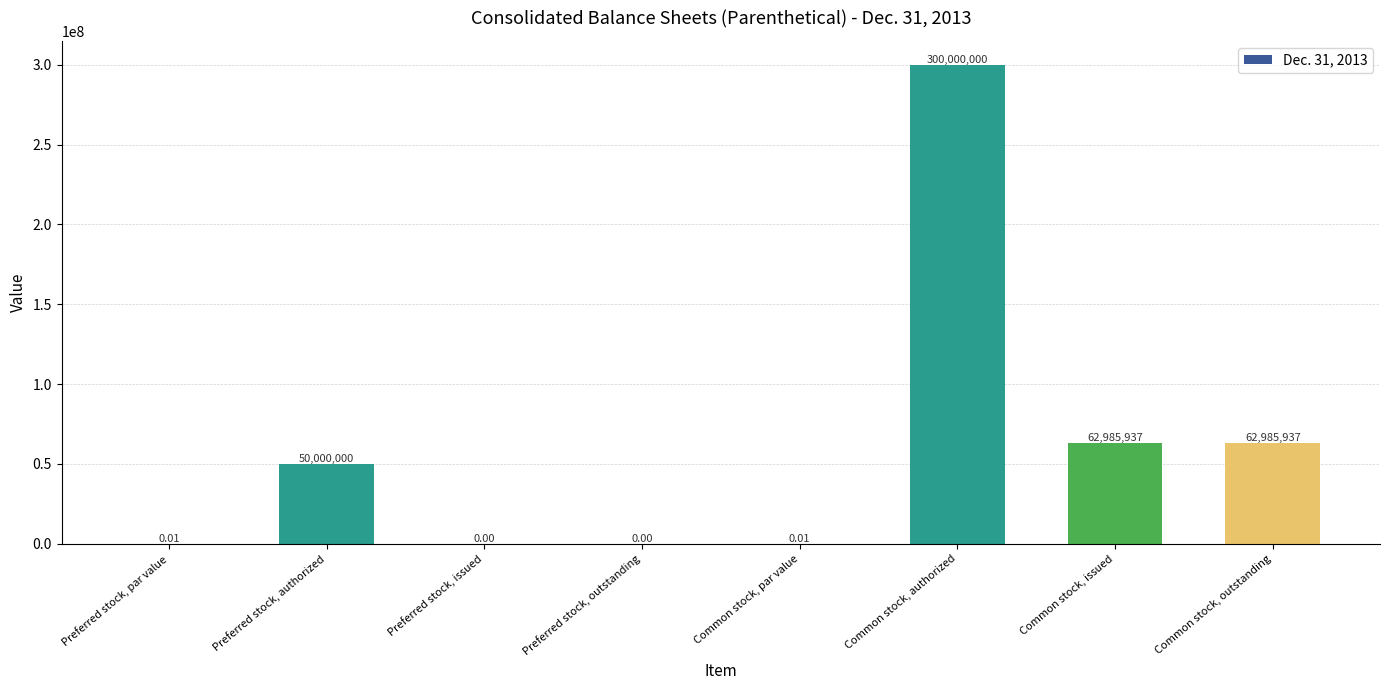

At which category does the chart reach its peak across all series?

Common stock, authorized